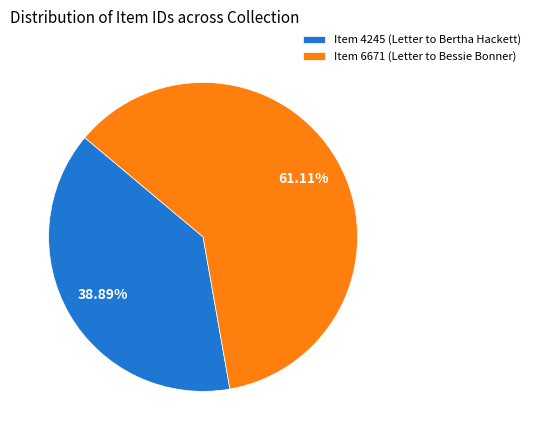

Rank the categories by value from lowest to highest.

Item 4245 (Letter to Bertha Hackett), Item 6671 (Letter to Bessie Bonner)